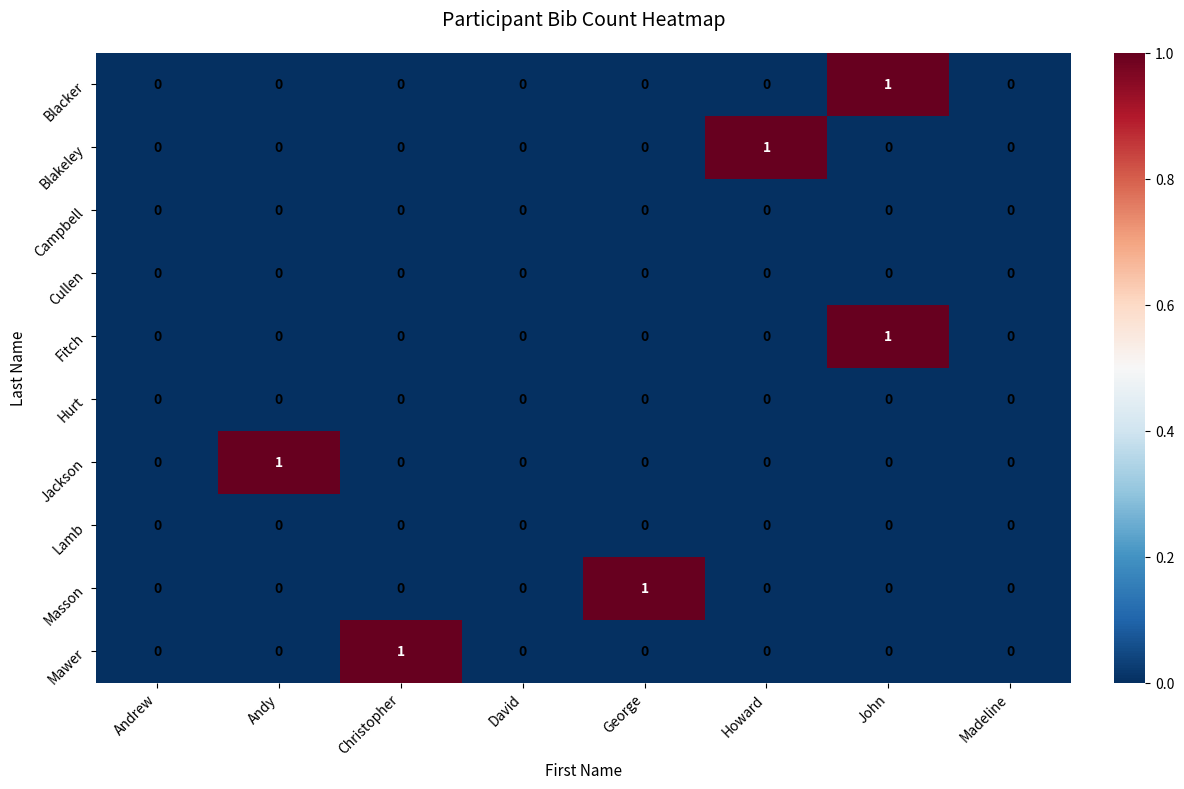

Between Howard and Madeline, which series saw the biggest shift?

Blakeley